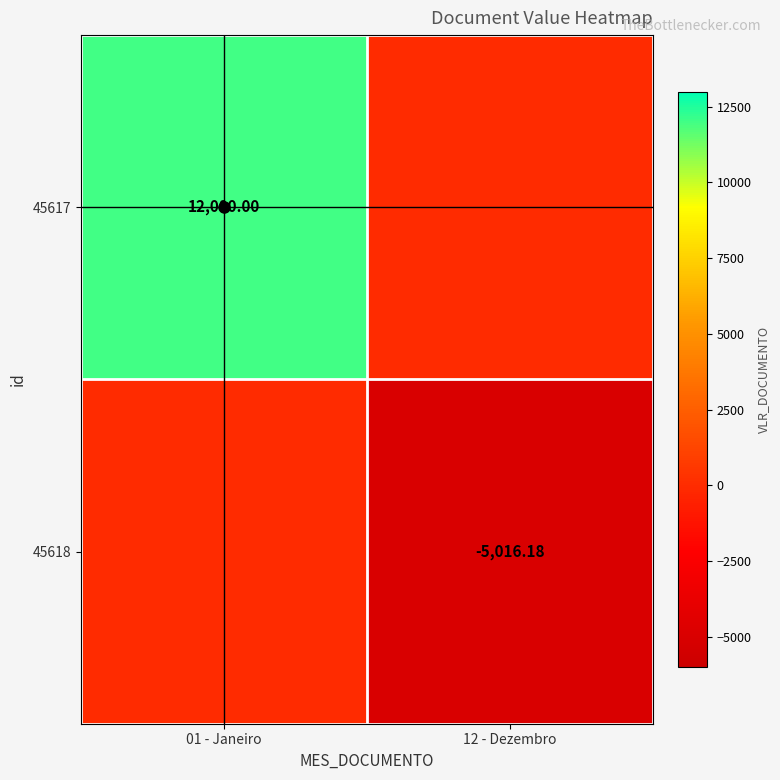

Rank the series by their maximum value, from lowest to highest.

45618, 45617